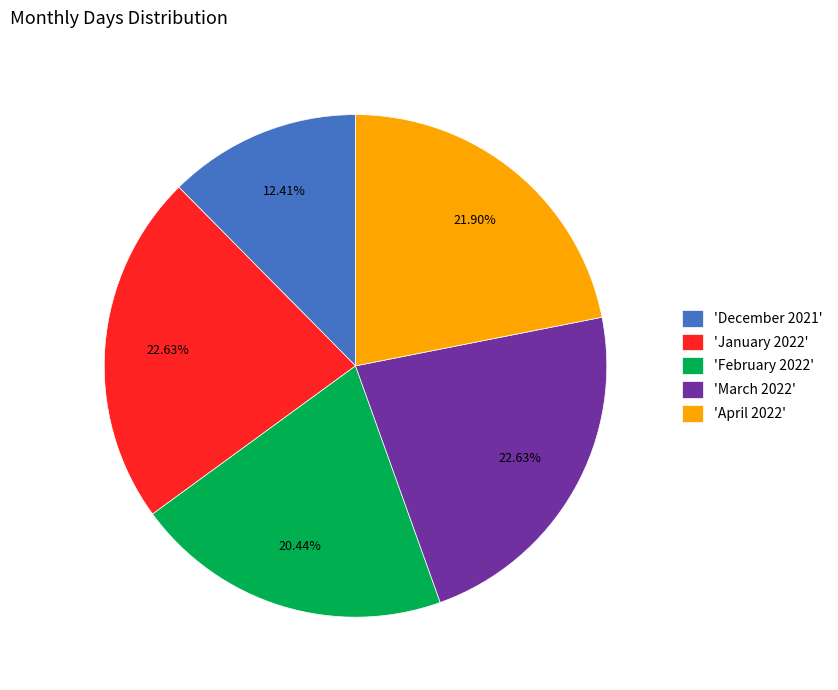

Is the sum of 'April 2022' and 'January 2022' greater than half?

No